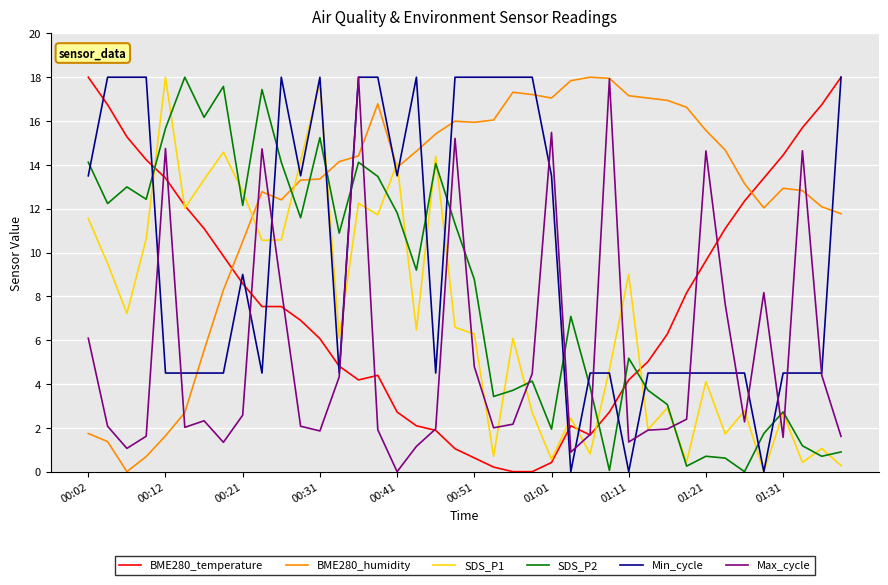

Which series has the largest total across all categories?

BME280_humidity